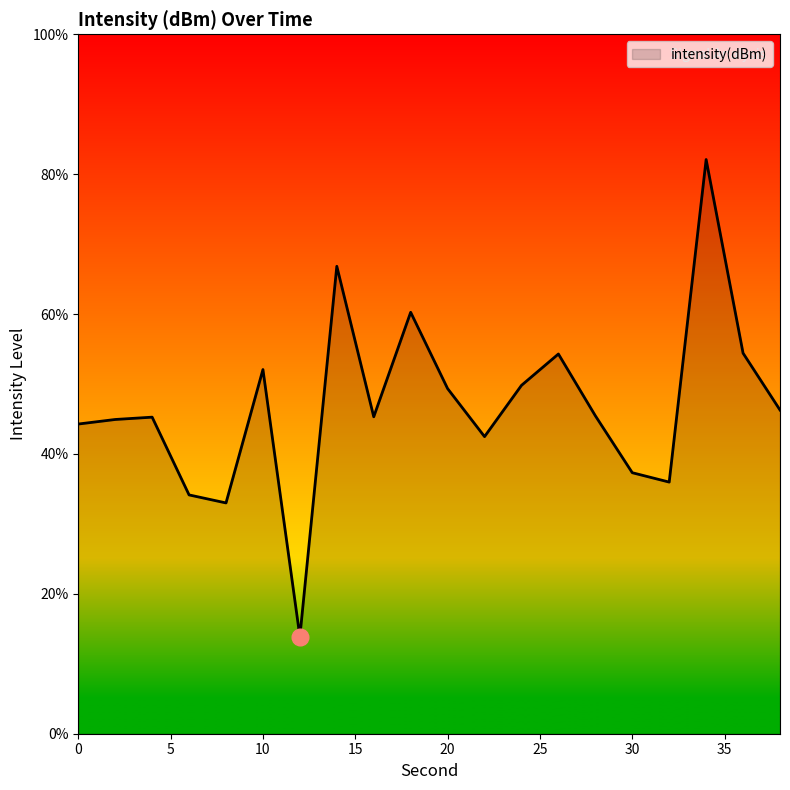

True or false: the data has more than 1 interior local peaks.

True